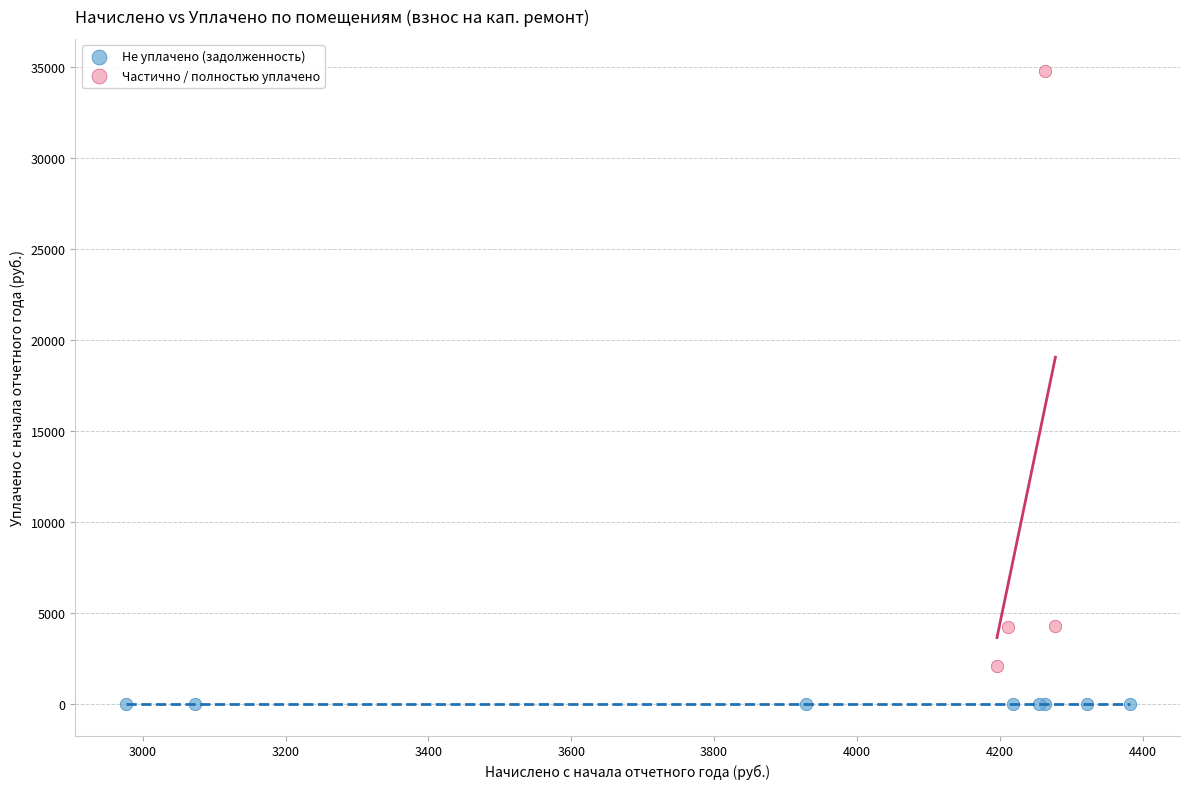

Which series contains the lowest Y value?

Не уплачено (задолженность)